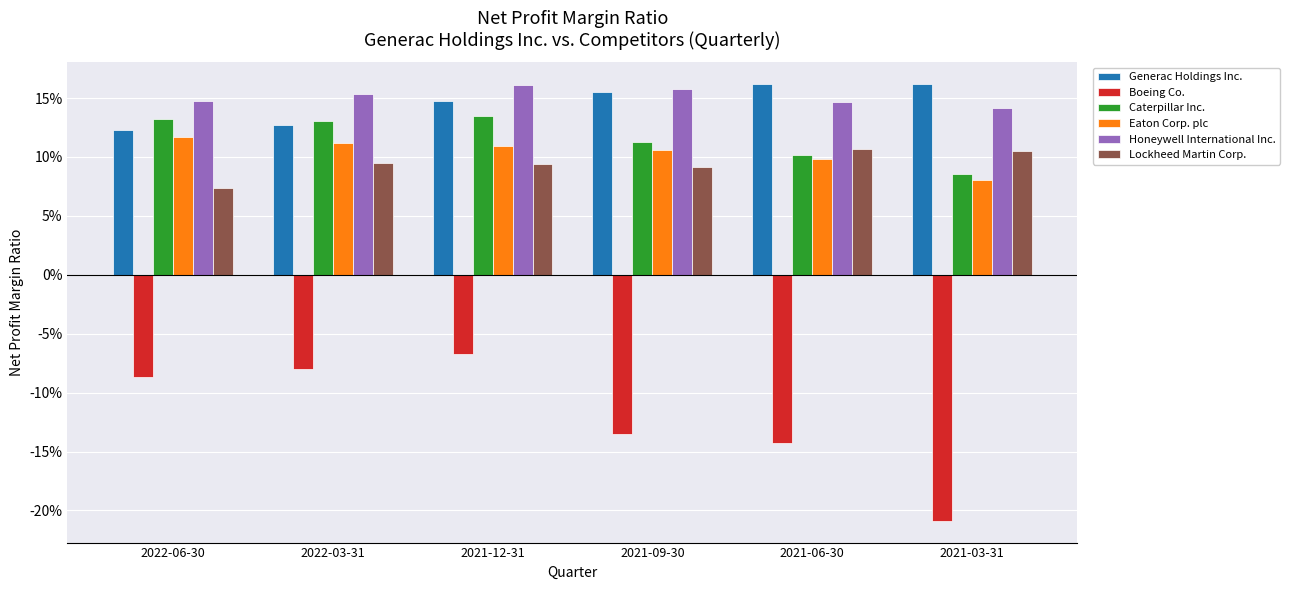

Does the chart contain stacked bars?

No